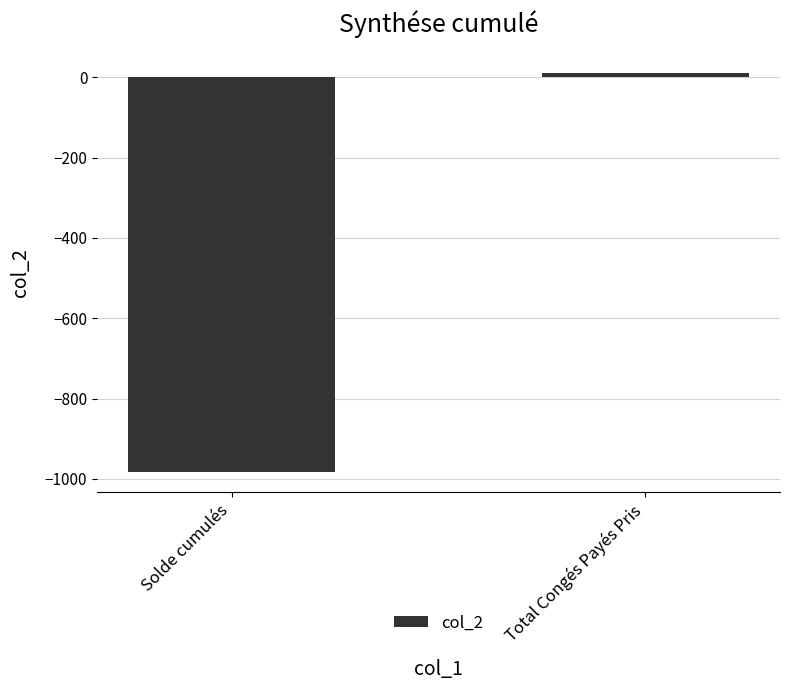

Rank the categories by value from lowest to highest.

Solde cumulés, Total Congés Payés Pris